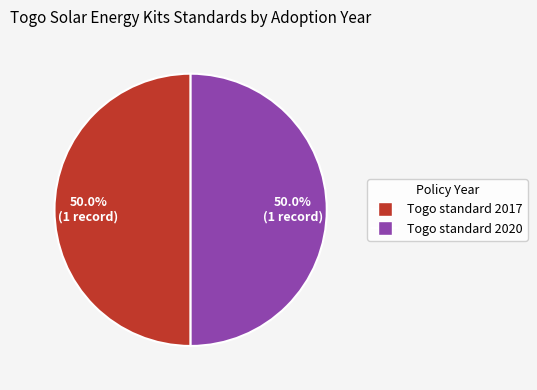

True or false: Togo standard 2017 accounts for 37% of the total.

False